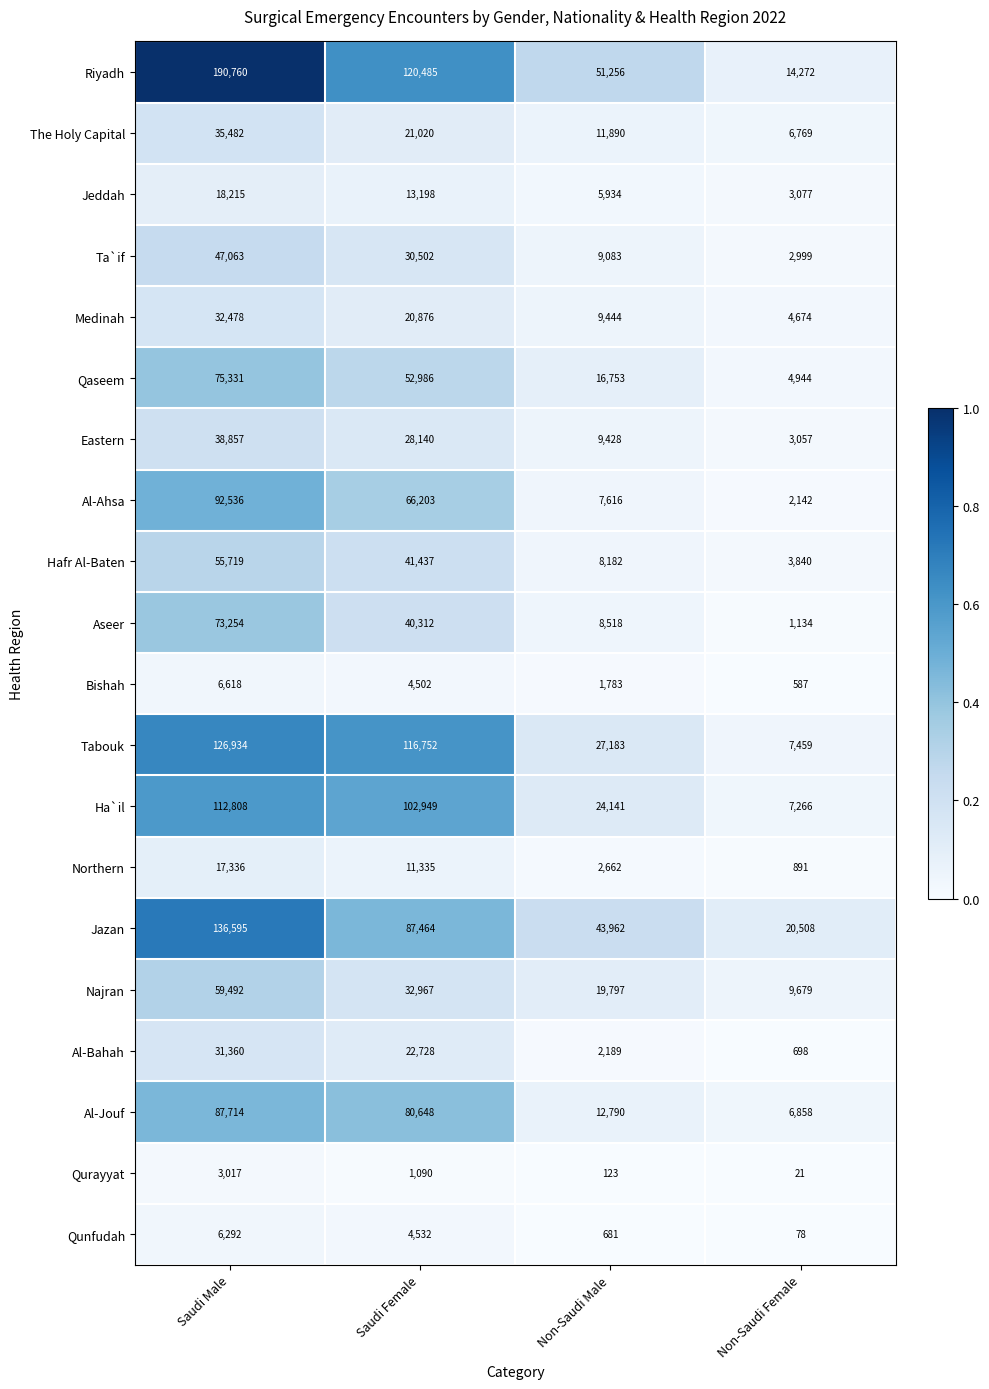

What is the total value across all series at Saudi Female?

900126